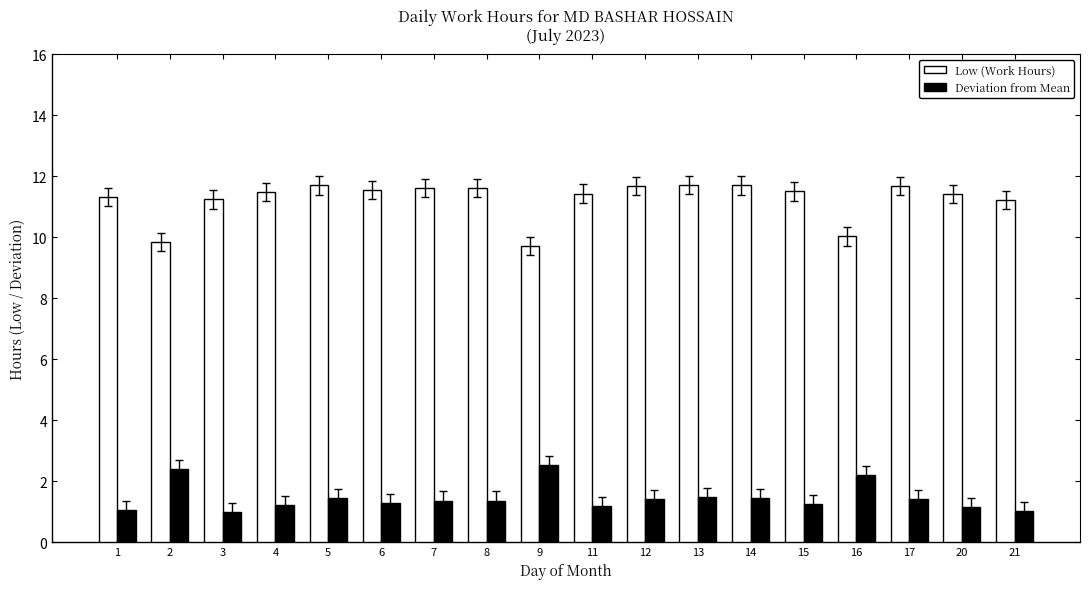

What is the value of the Deviation from Mean bar at the 13th from the left?

1.5